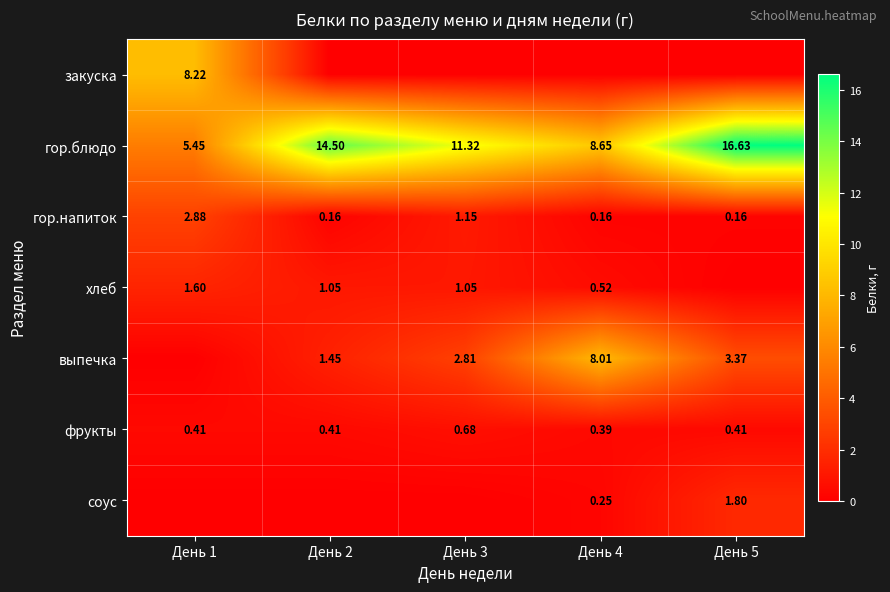

Which series has the largest total across all categories?

гор.блюдо